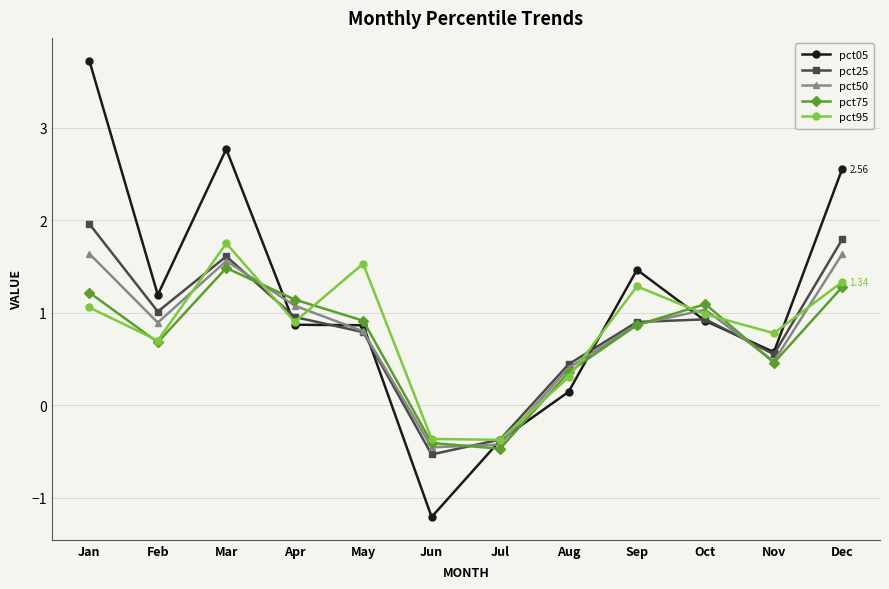

What is the sum of the pct95 values at Oct and Jan?

2.0